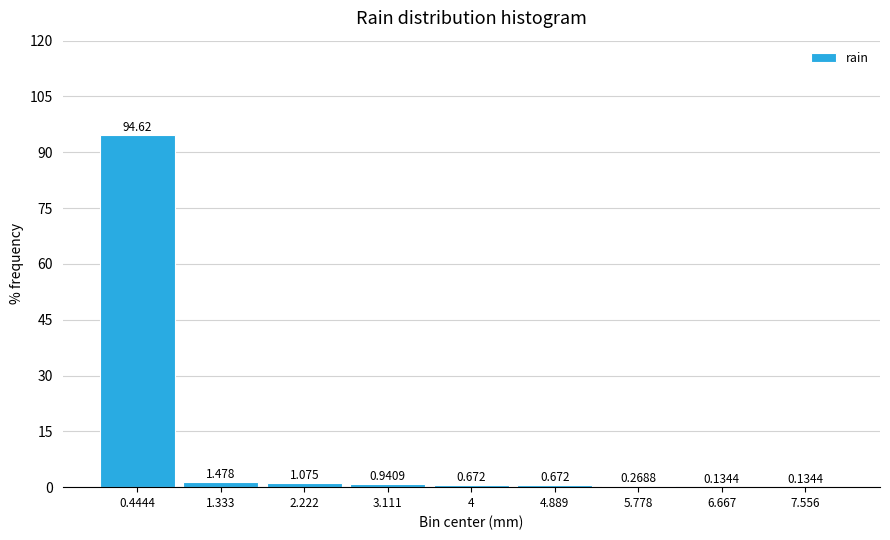

How tall is the bar that spans 3.6 to 4.4 on the x-axis? The bar edges are not printed on the chart, so give them approximately, as read against the axis.

0.6720